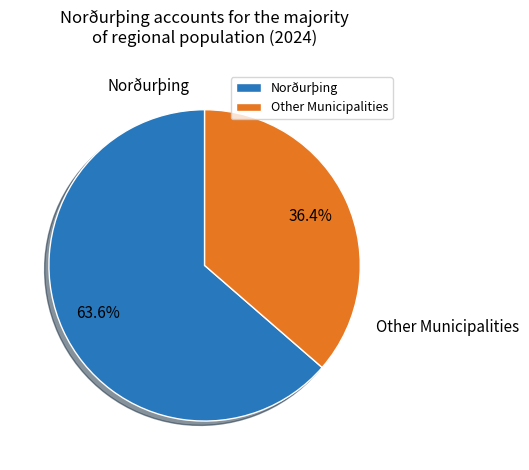

How much of the chart is everything except Other Municipalities?

63.6%